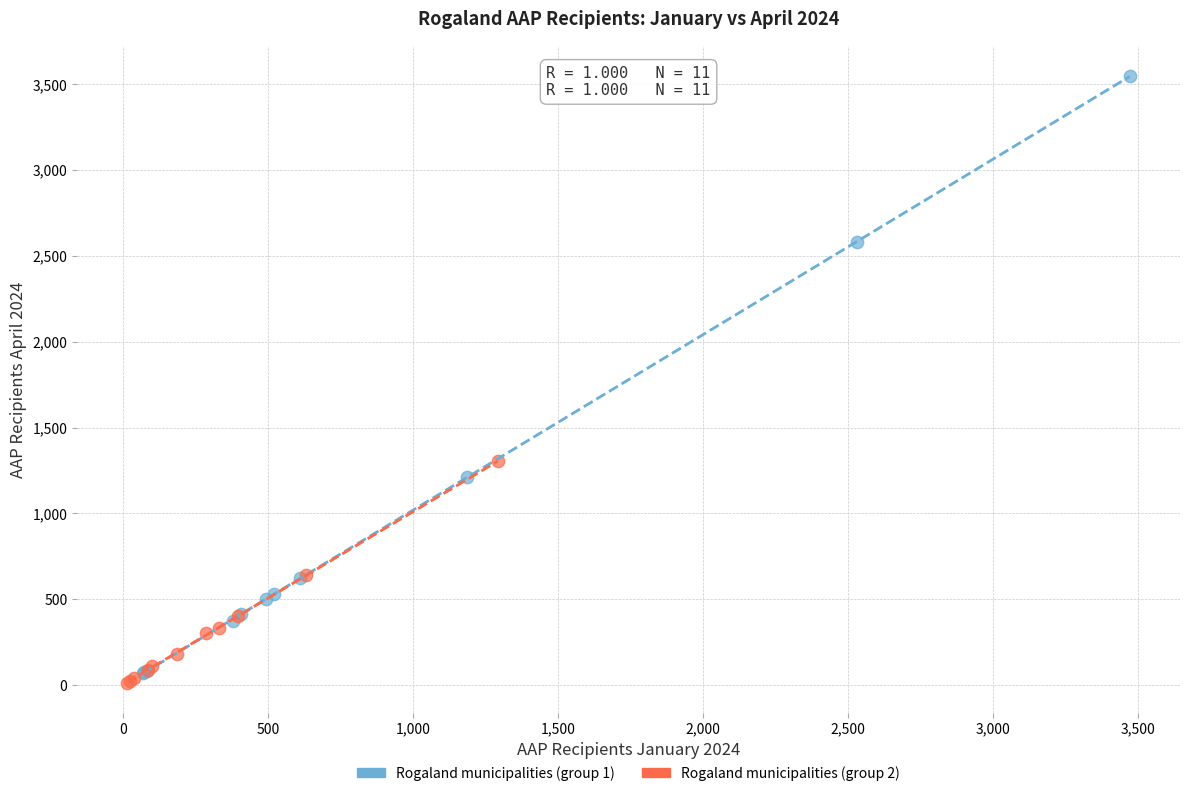

Which series reaches the minimum Y coordinate?

Rogaland municipalities (group 2)